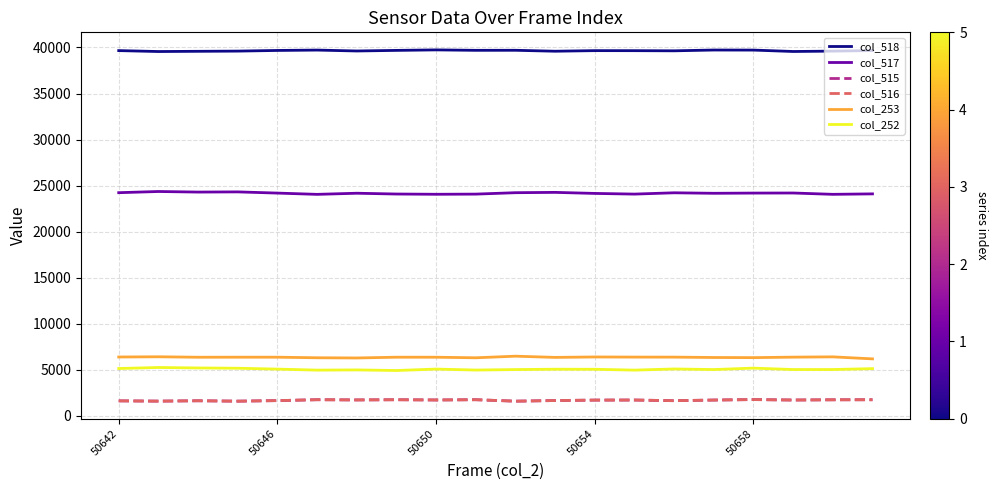

What is the sum of all col_516 values?

34054